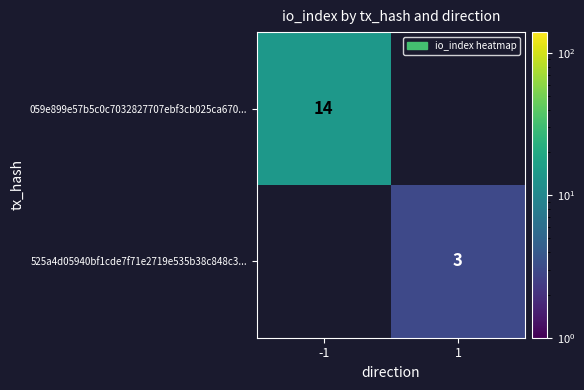

True or false: 525a4d05940bf1cde7f71e2719e535b38c848c3... has a value of 4 at 1.

False